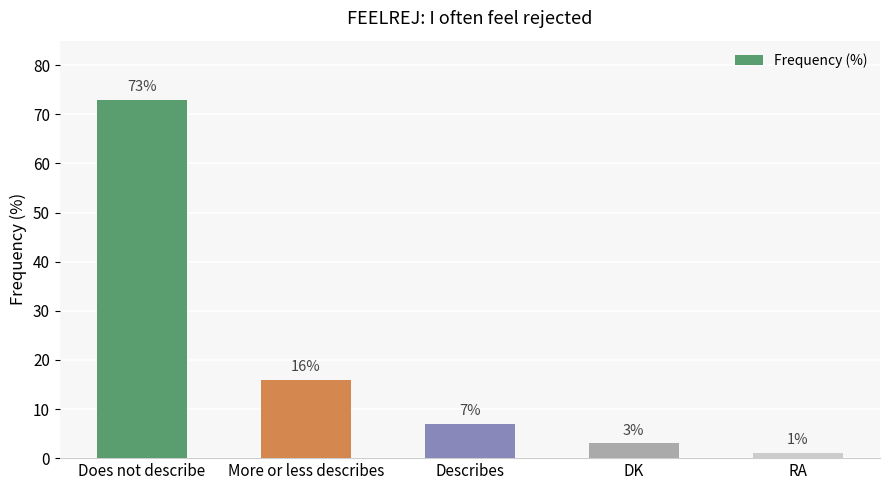

At which category does the chart reach its minimum across all series?

RA